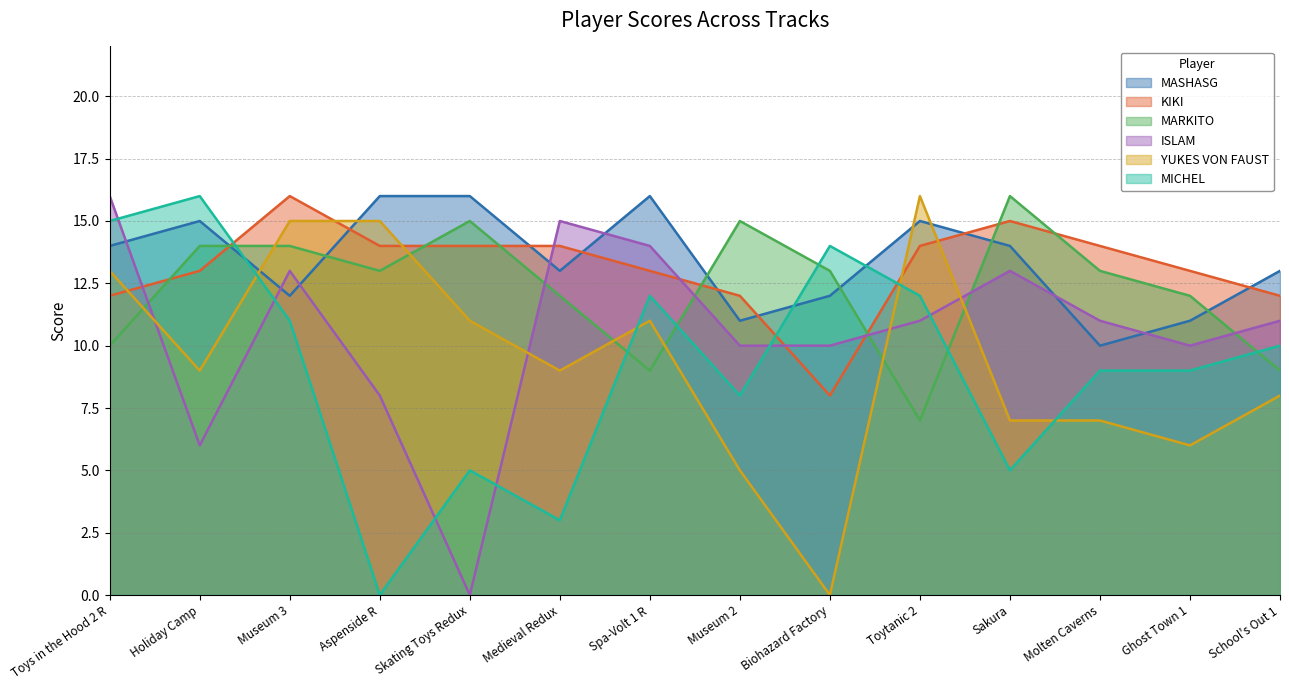

What is the average value of the MASHASG series?

13